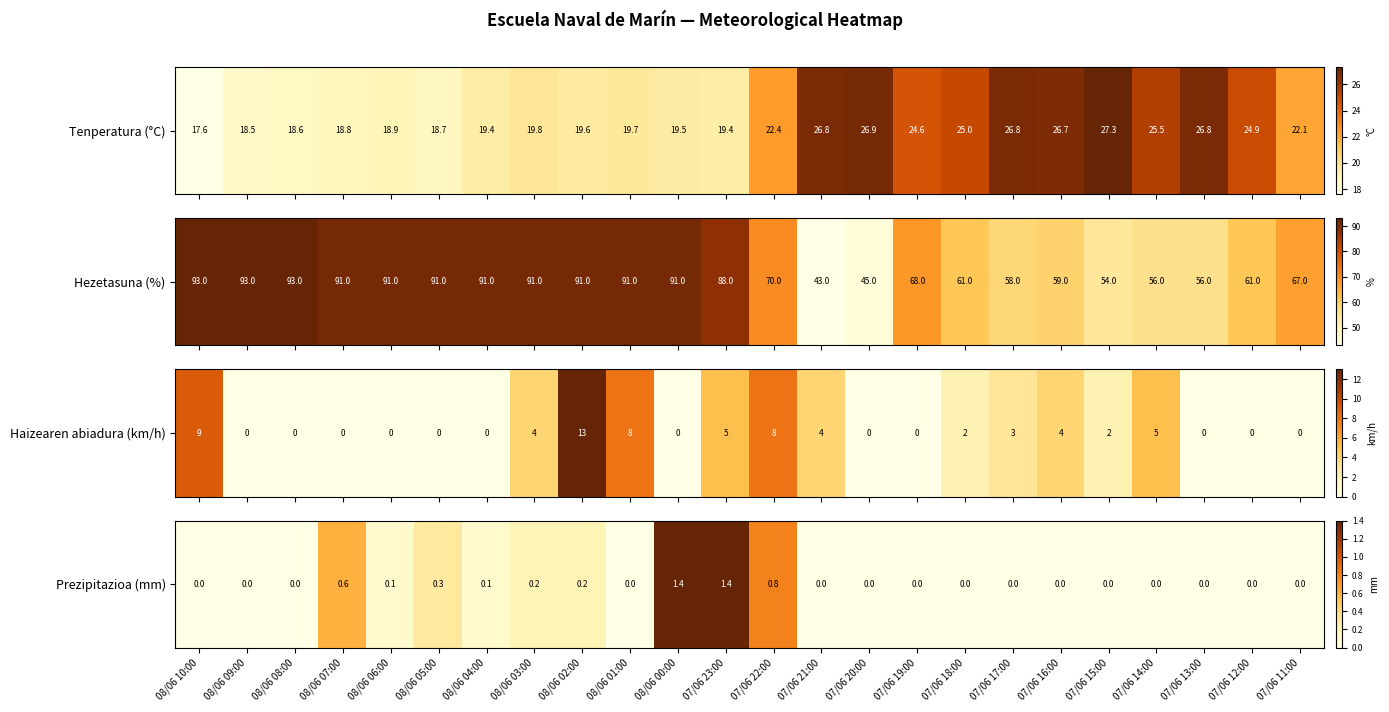

Which has a higher value, 07/06 23:00 or 07/06 12:00?

07/06 23:00